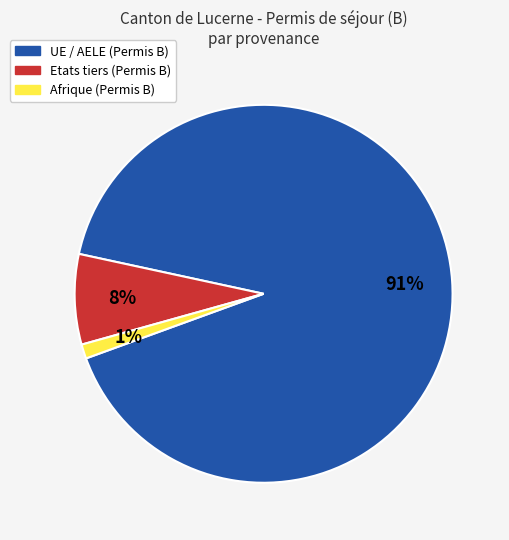

Is there a majority slice in this chart?

Yes